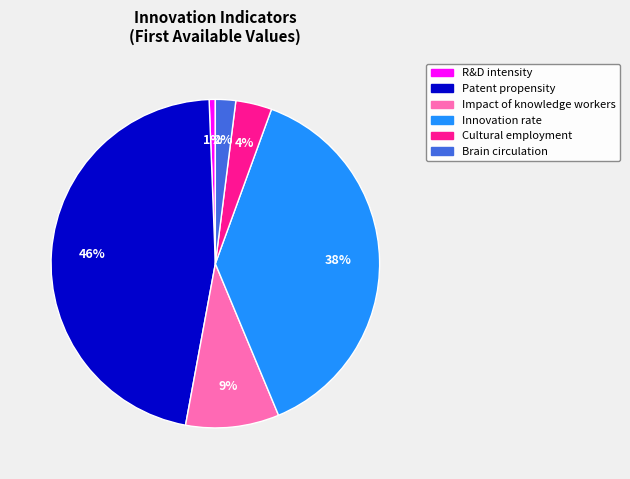

Does any single category account for the majority?

No